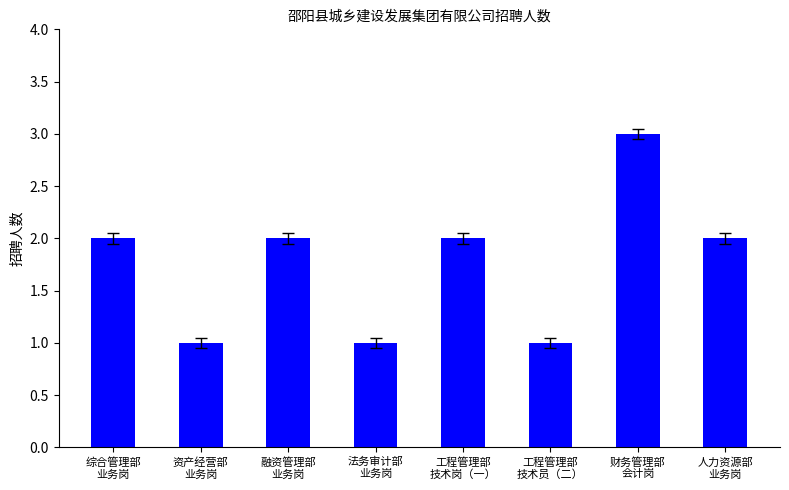

At which category does the chart reach its peak across all series?

财务管理部
会计岗